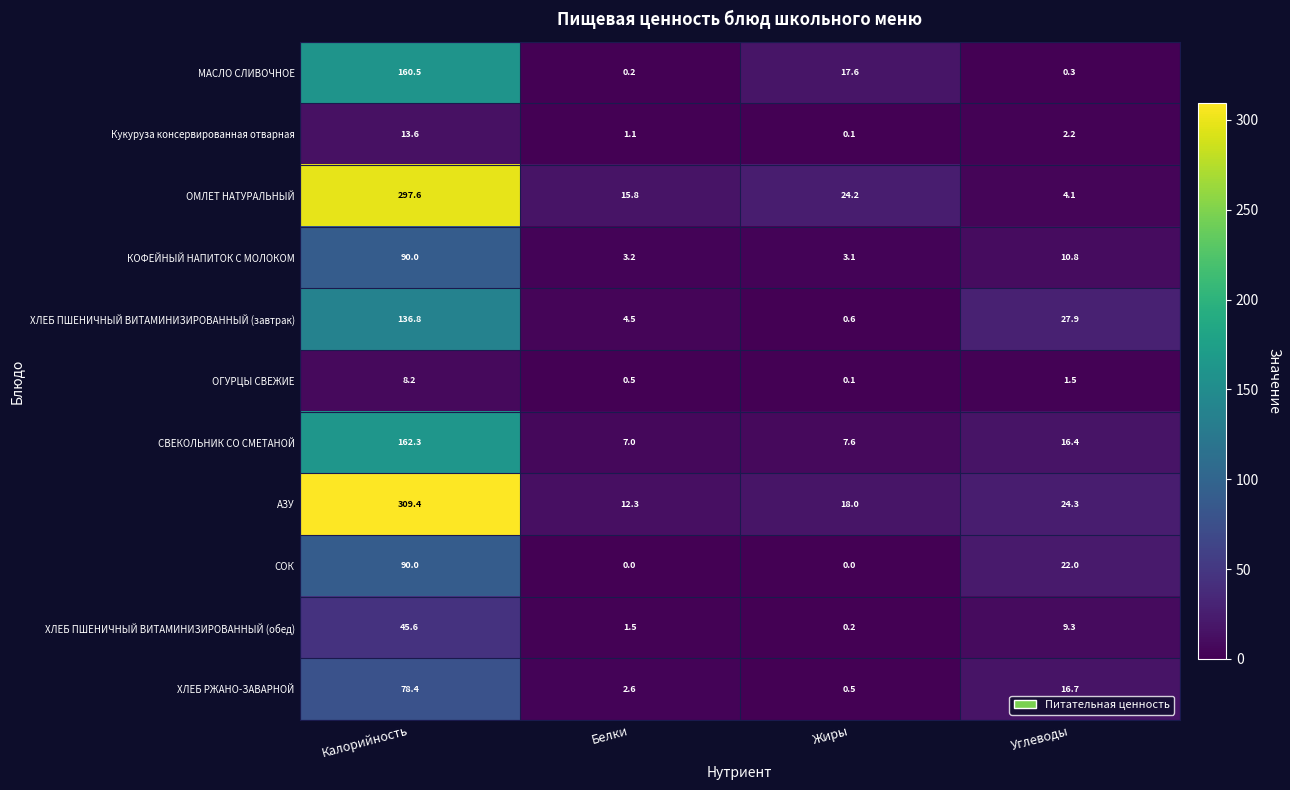

What is the difference between the highest and lowest values at Белки?

15.8